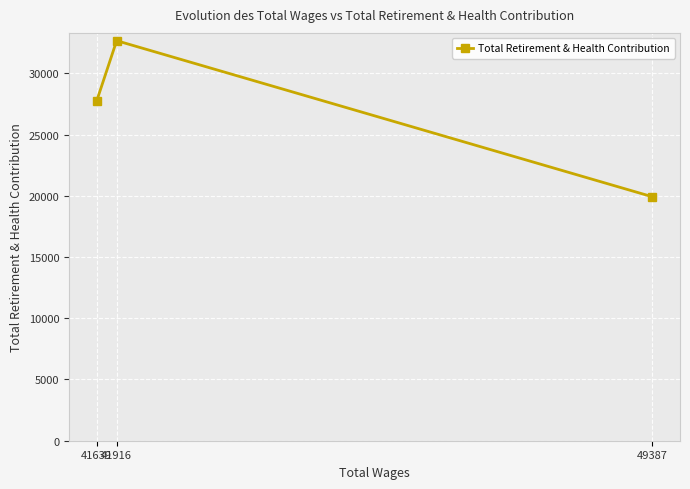

How many data points are less than 27769?

1